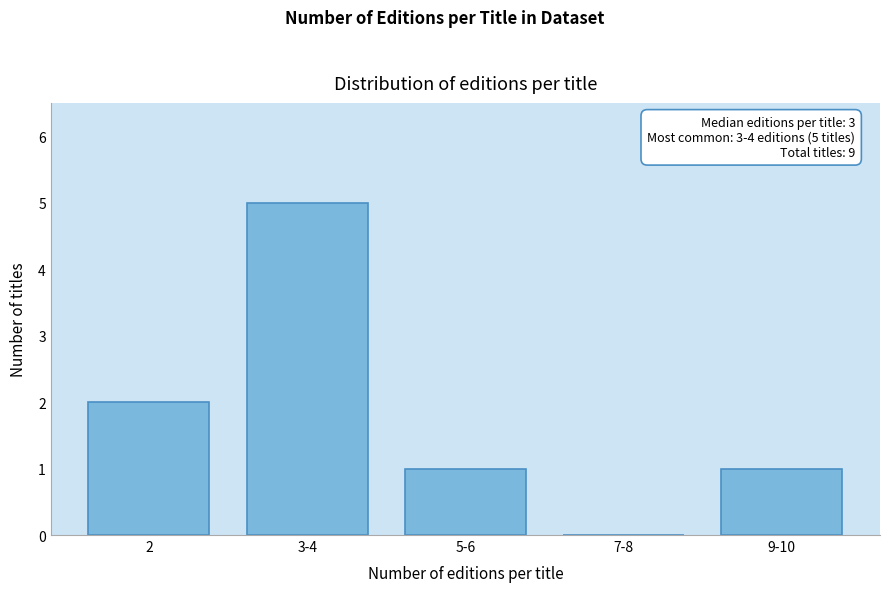

Reading left to right, what are all the values shown in this chart?

2=2	3-4=5	5-6=1	7-8=0	9-10=1